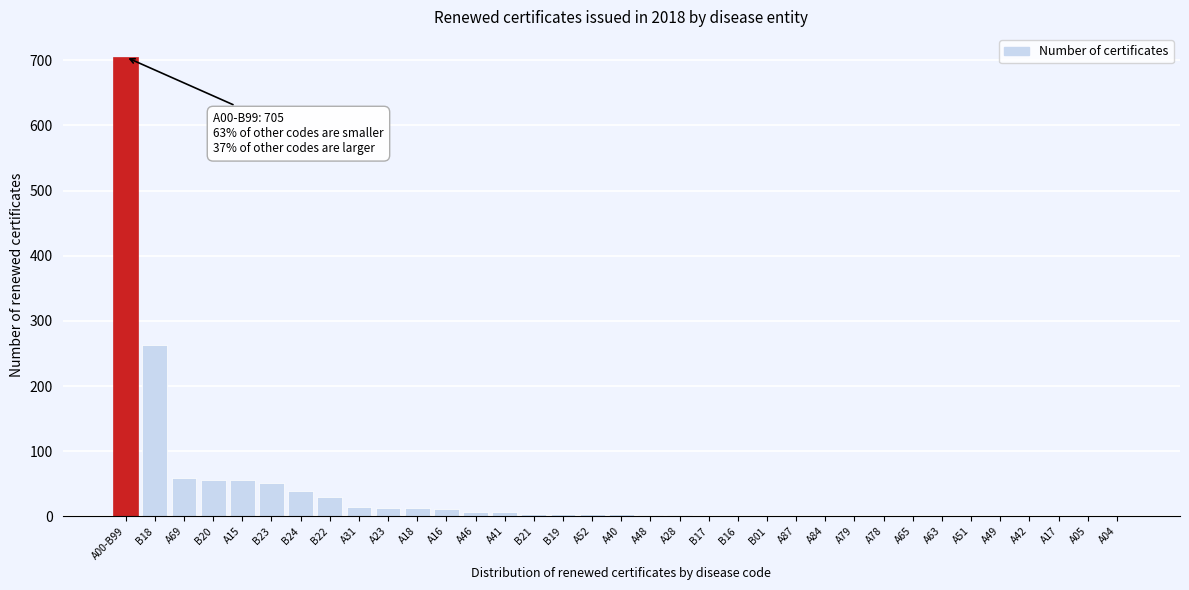

The chart shows a value of 13 at A23. True or false?

True